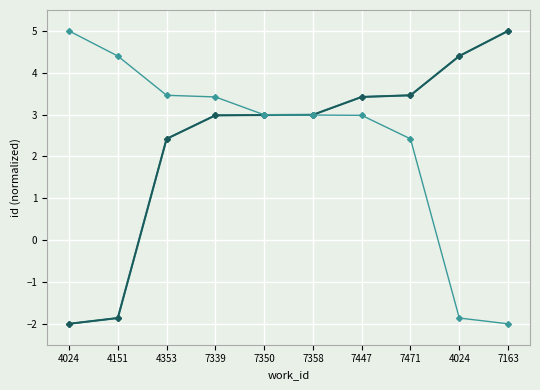

Is this an area chart (filled region under the line)?

No